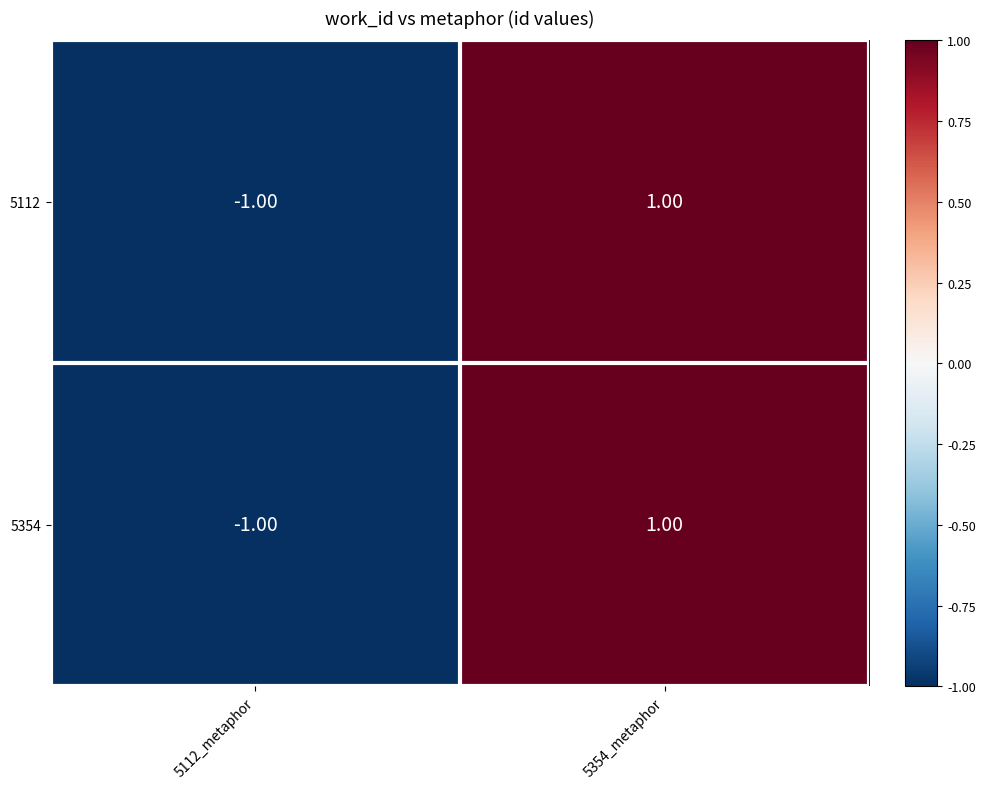

How many distinct data groups are displayed?

2